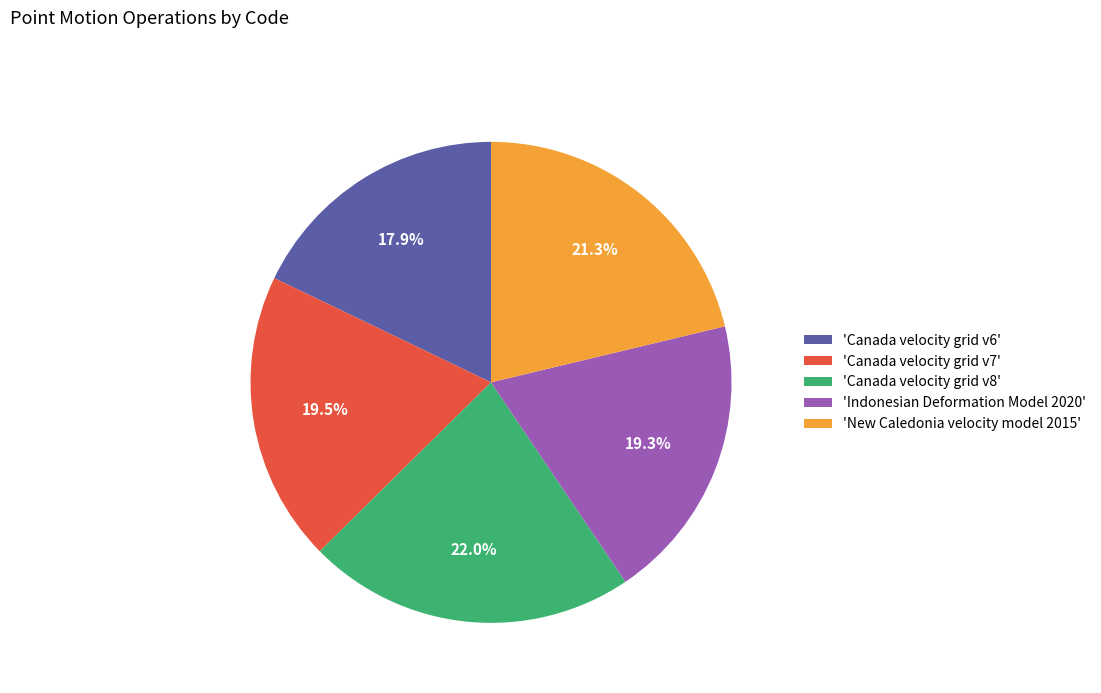

Approximately how many times larger is the value at 'Canada velocity grid v8' compared to 'Canada velocity grid v7'?

1.1